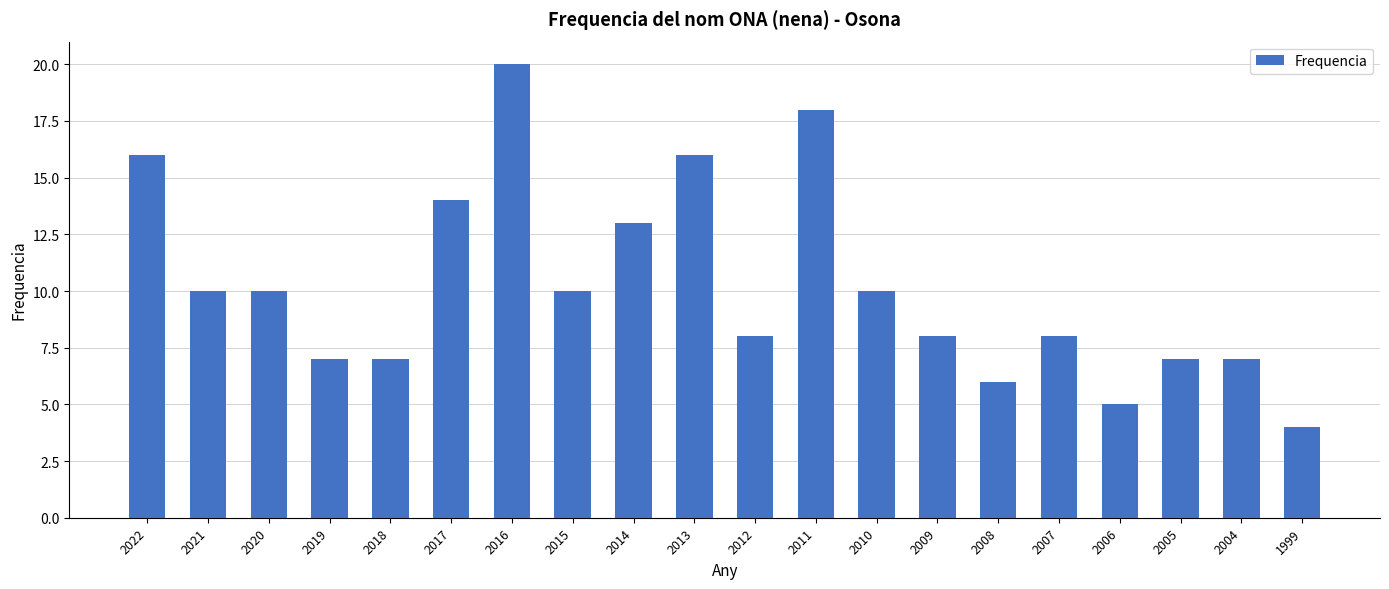

Which label corresponds to the largest value in the chart?

2016